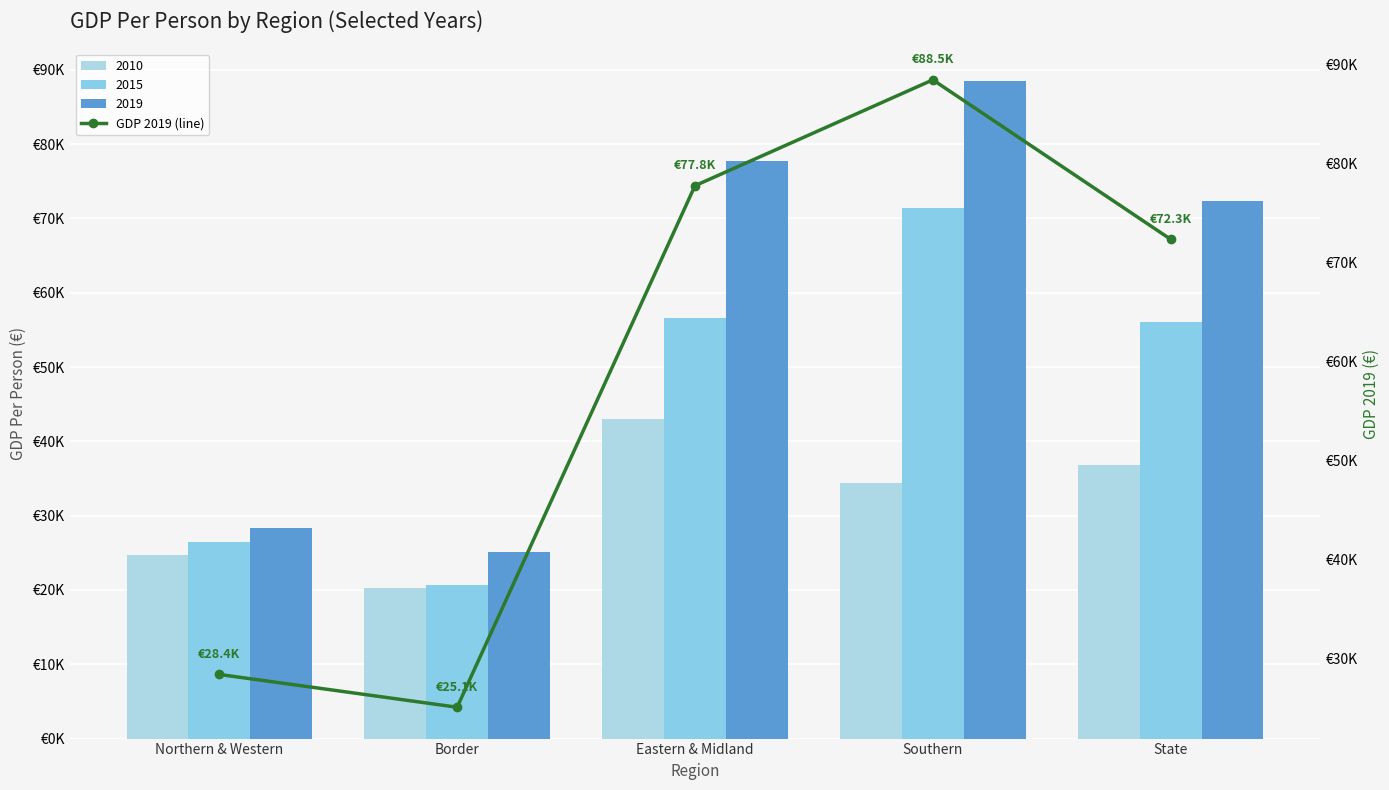

Reading left to right, extract all data points from this chart.

Northern & Western=28383.5	Border=25073.2	Eastern & Midland=77765.1	Southern=88460.2	State=72346.1